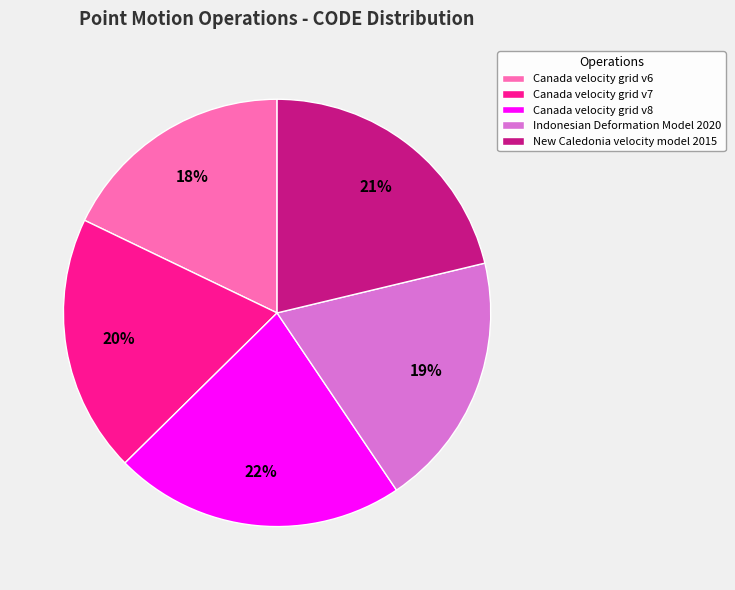

What is the ratio of the value at Canada velocity grid v6 to the value at Canada velocity grid v7?

0.9